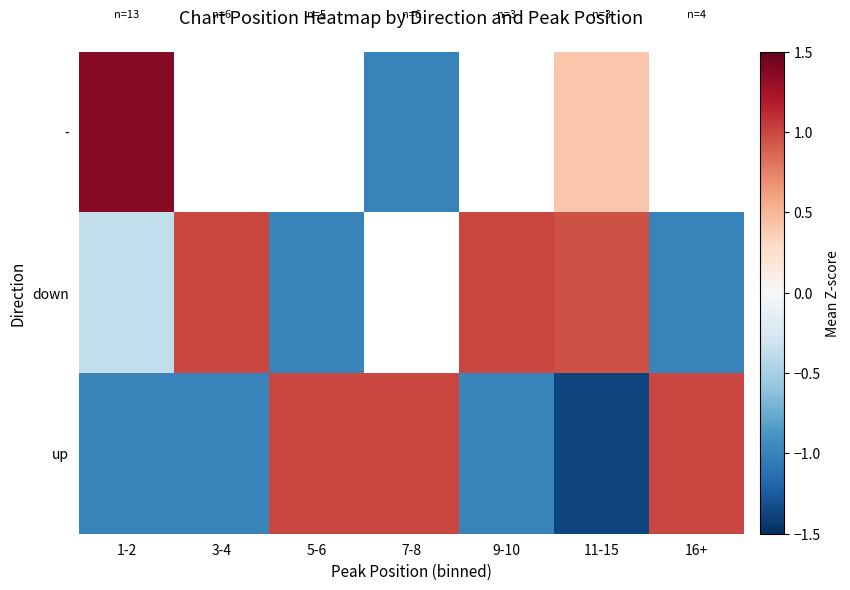

The - series shows 0.2 at 11-15. True or false?

False